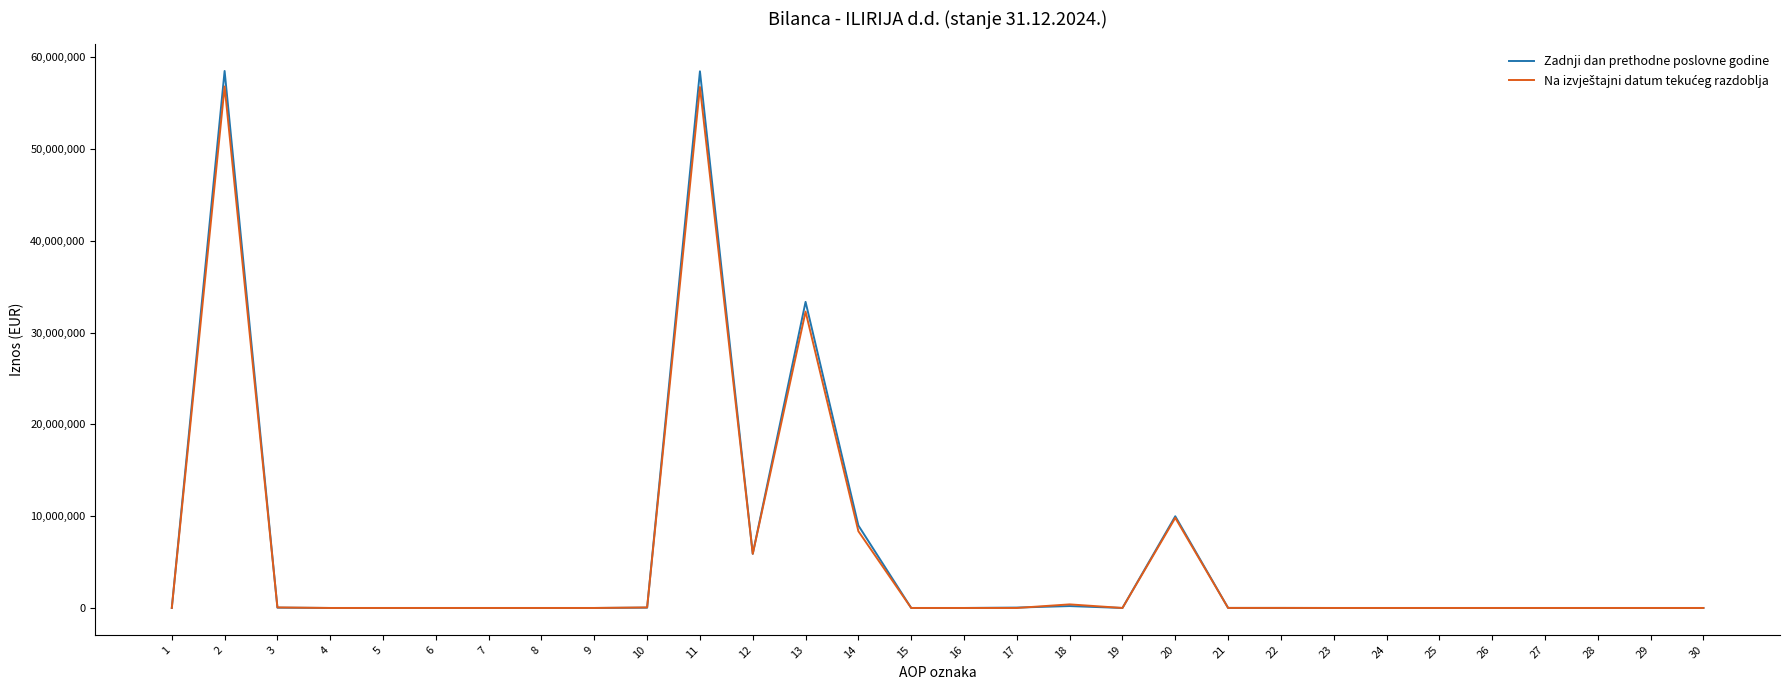

Which series changed the most between 5 and 11?

Zadnji dan prethodne poslovne godine